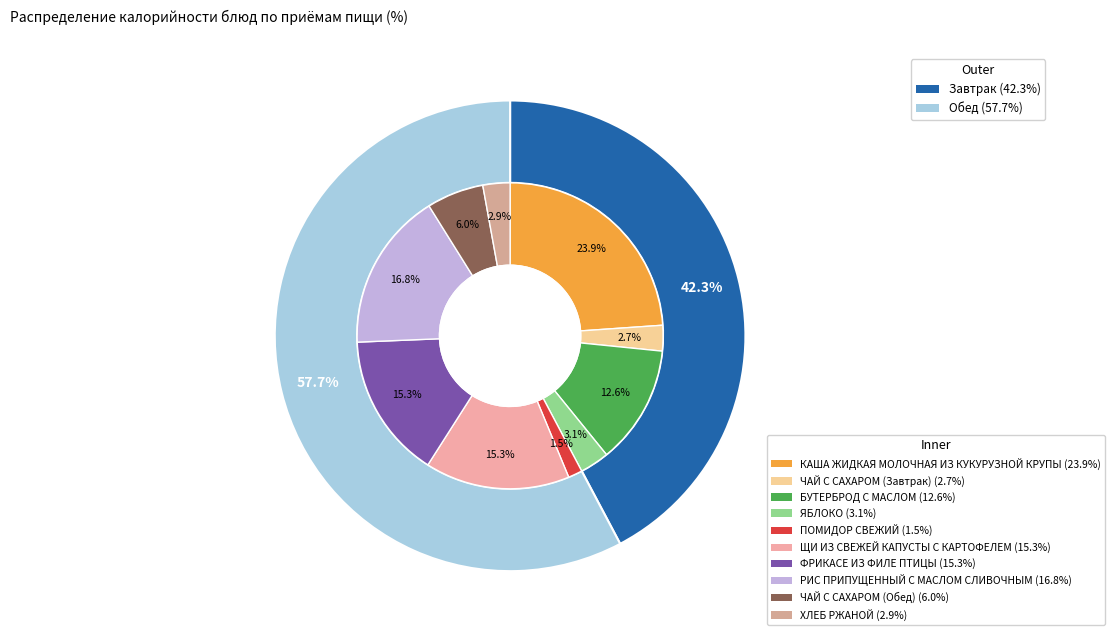

What portion of the pie excludes ПОМИДОР СВЕЖИЙ?

98.5%